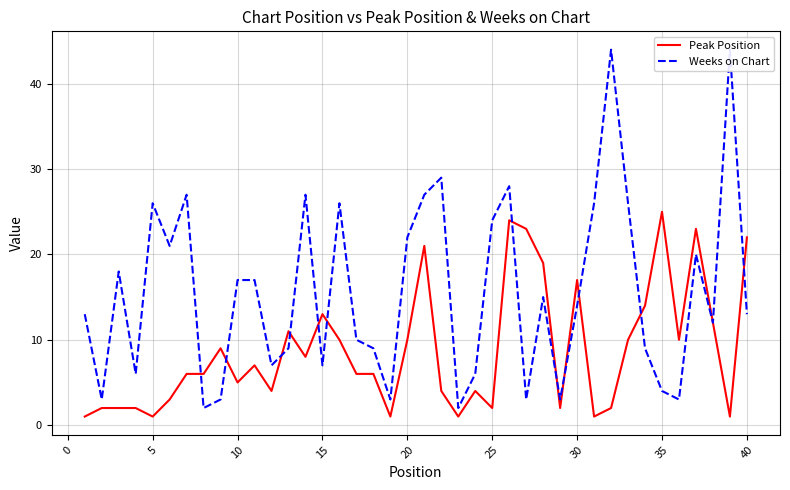

What is the greatest value displayed?

44